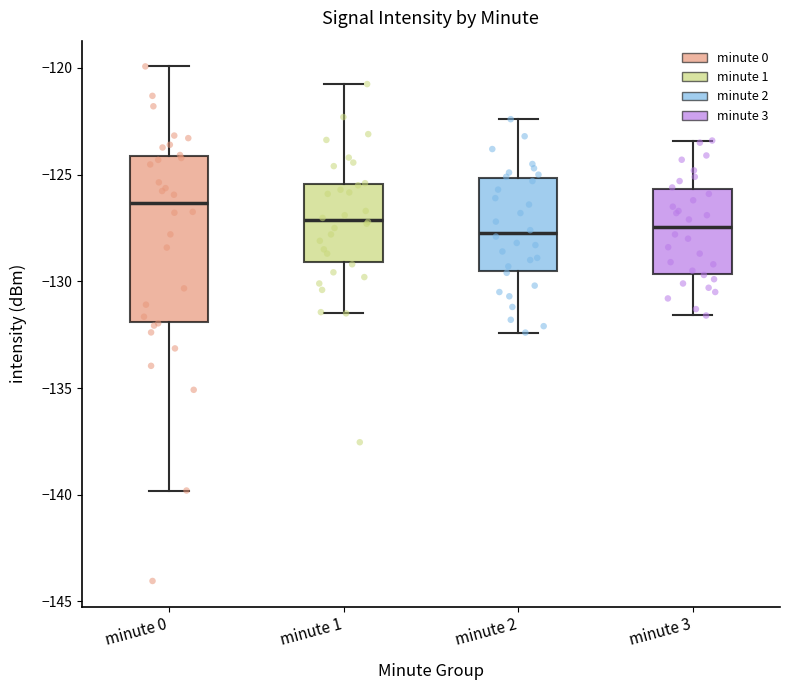

Reading left to right, transcribe this box plot: for each box, give where its median line is, the range the box spans, and where its two whiskers end, as read against the y-axis. The values are not printed on the chart, so give them approximately, as read against the axis.

minute 0: median -126.5, box -132.0 to -124.0, whiskers -140.0 to -120.0
minute 1: median -127.0, box -129.0 to -125.5, whiskers -131.5 to -121.0
minute 2: median -127.5, box -129.5 to -125.0, whiskers -132.5 to -122.5
minute 3: median -127.5, box -129.5 to -125.5, whiskers -131.5 to -123.5